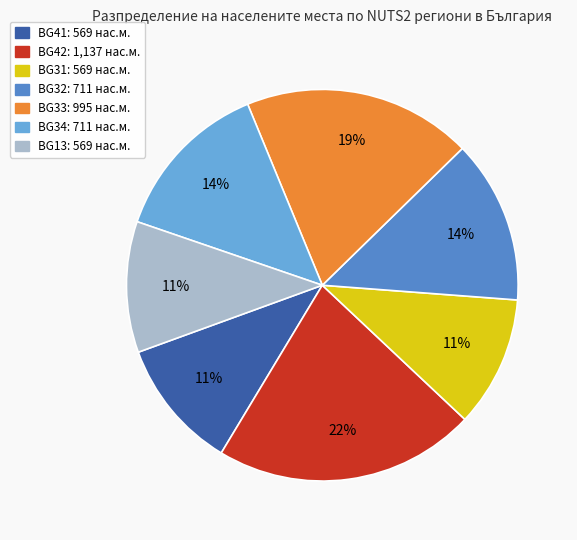

To the nearest percent, what is the difference between the largest and smallest slice percentages?

11%